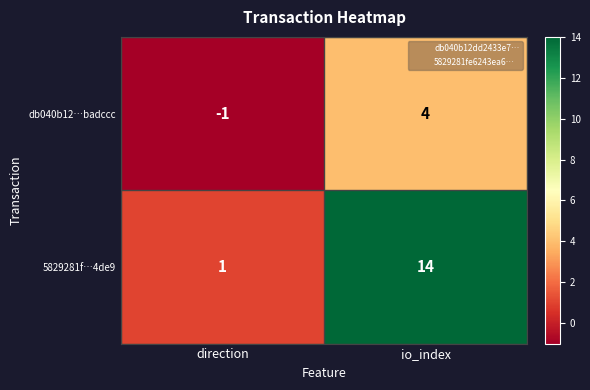

Reading left to right, what are all the values shown in this chart?

db040b12…badccc: -1	4
5829281f…4de9: 1	14